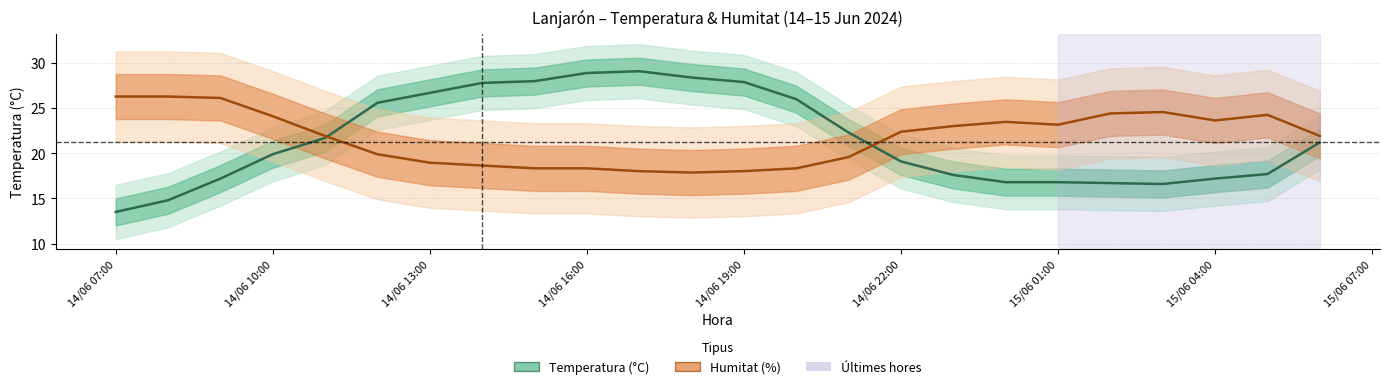

Is the value of Temperatura (°C) at 15/06 04:00 greater than the value of Humitat (%) at 14/06 13:00?

Yes